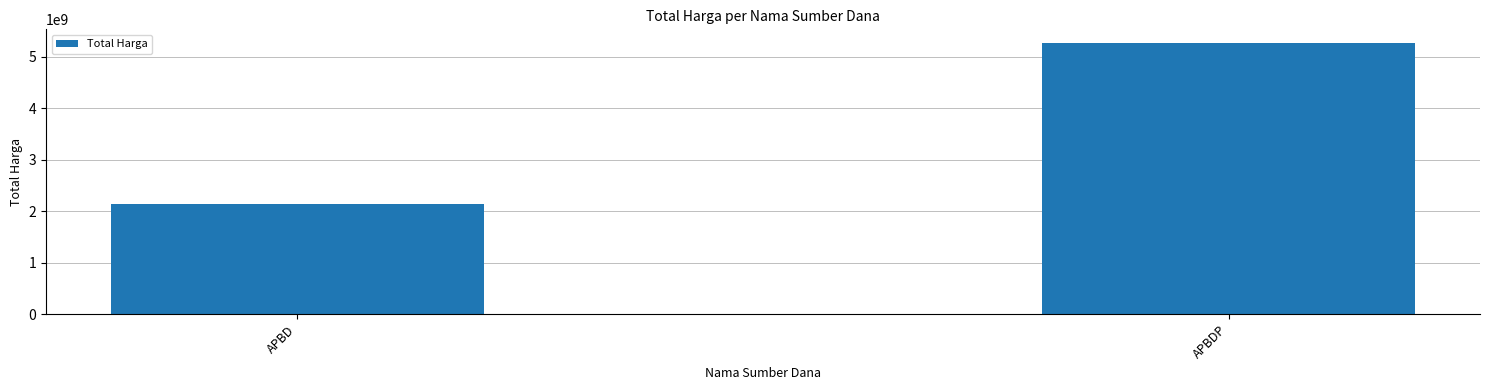

Which has a higher value, APBDP or APBD?

APBDP